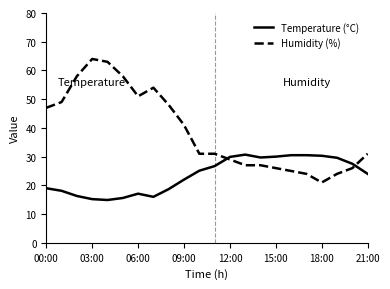

In Temperature (°C), how many points are lower than both neighbors (excluding endpoints)?

3